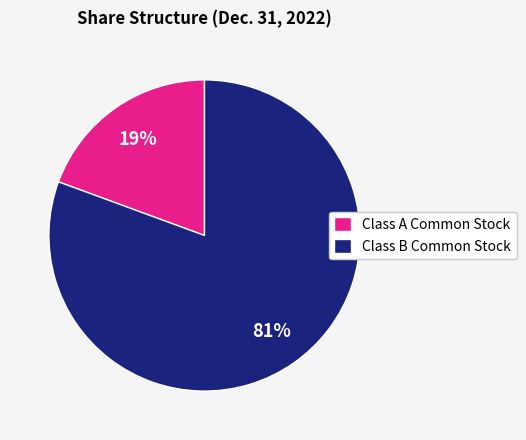

Which category has the biggest portion of the pie?

Class B Common Stock